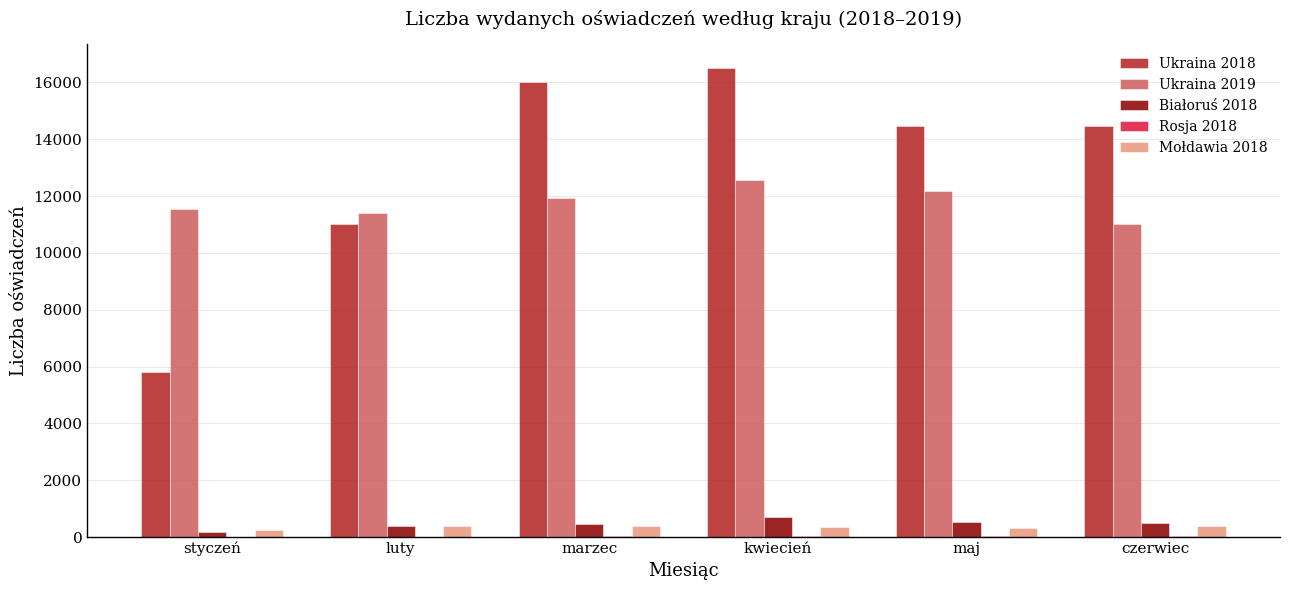

True or false: Ukraina 2018 has a value of 16032 at marzec.

True